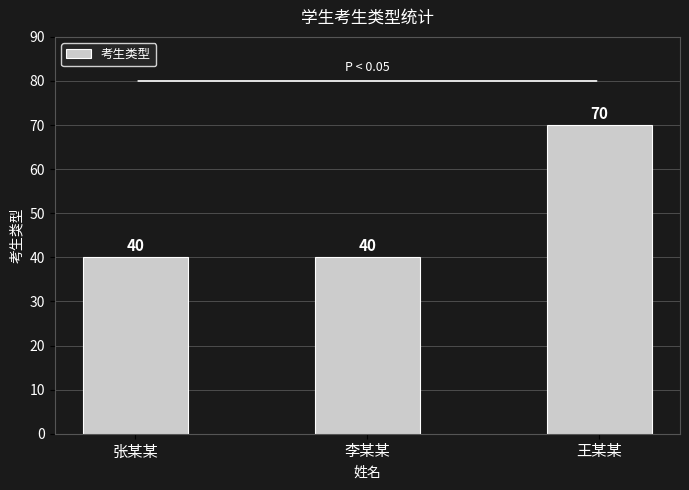

Reading left to right, transcribe all the data shown in this chart.

40	40	70